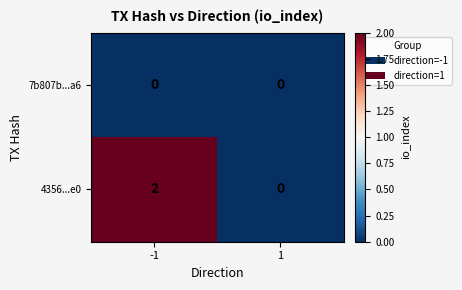

The value of 4356...e0 at 1 is 1. True or false?

False